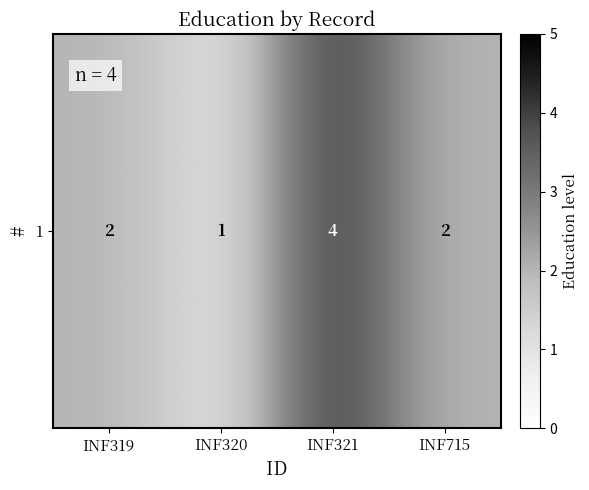

Reading left to right, extract all data points from this chart.

2	1	4	2